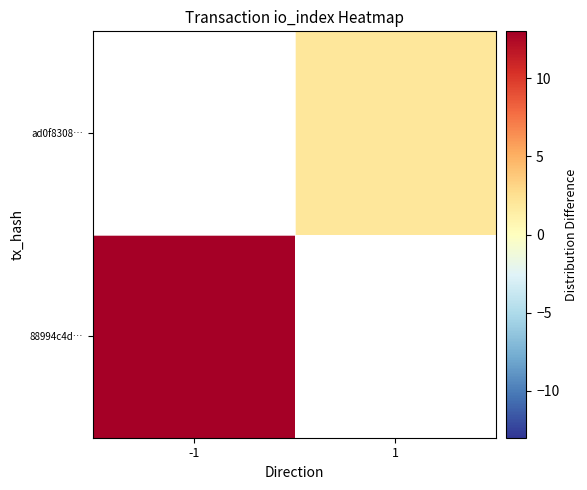

Rank the series by their average value, from lowest to highest.

88994c4d…, ad0f8308…